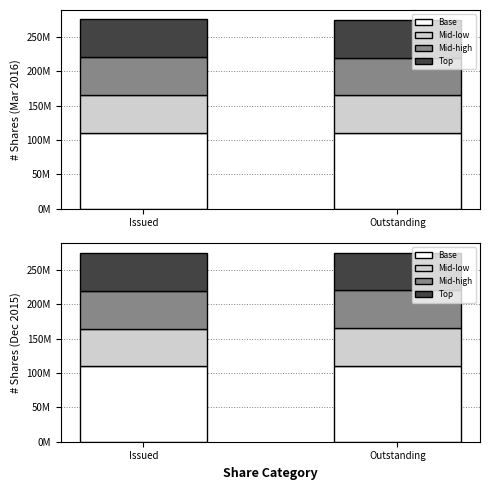

What are all the series names shown in the legend?

Base, Mid-low, Mid-high, Top